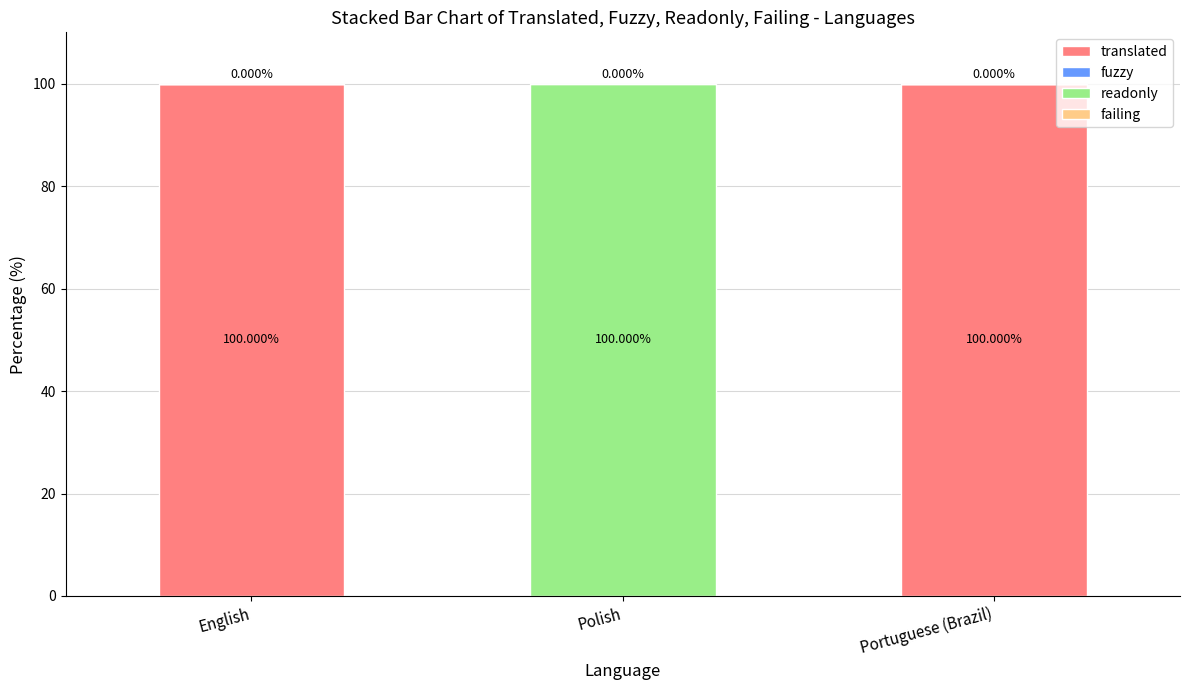

What is the sum of all translated values?

200